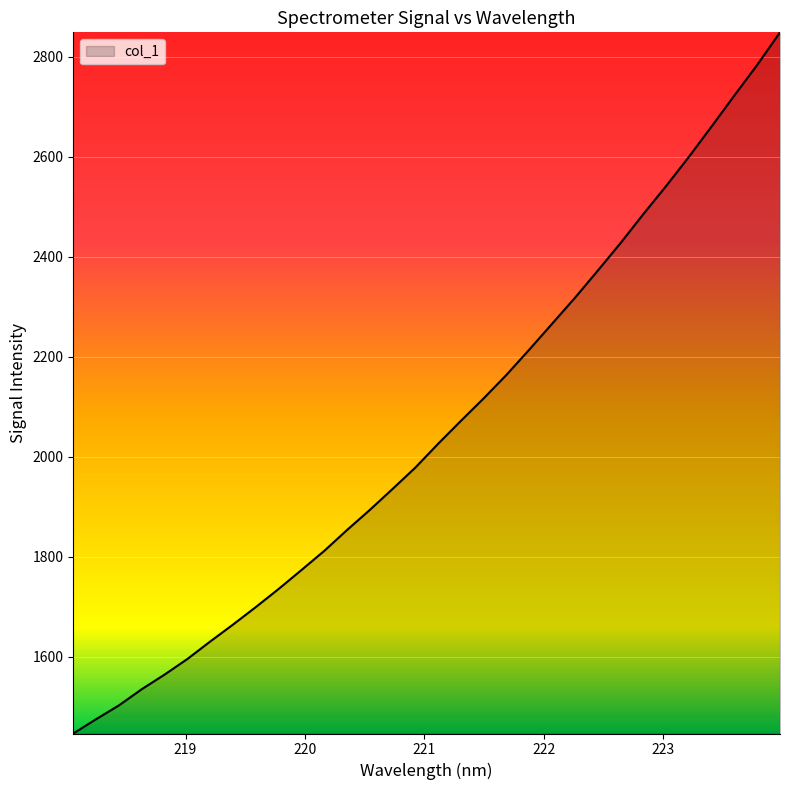

What is the average value?

2053.8